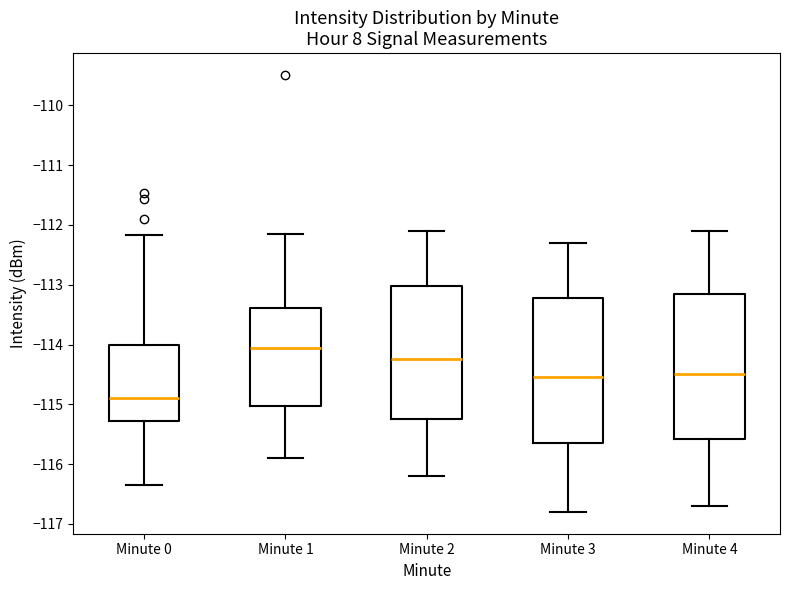

Reading left to right, transcribe this box plot: for each box, give where its median line is, the range the box spans, and where its two whiskers end, as read against the y-axis. The values are not printed on the chart, so give them approximately, as read against the axis.

Minute 0: median -114.9, box -115.3 to -114.0, whiskers -116.4 to -112.2
Minute 1: median -114.0, box -115.0 to -113.4, whiskers -115.9 to -112.1
Minute 2: median -114.2, box -115.2 to -113.0, whiskers -116.2 to -112.1
Minute 3: median -114.5, box -115.6 to -113.2, whiskers -116.8 to -112.3
Minute 4: median -114.5, box -115.6 to -113.1, whiskers -116.7 to -112.1